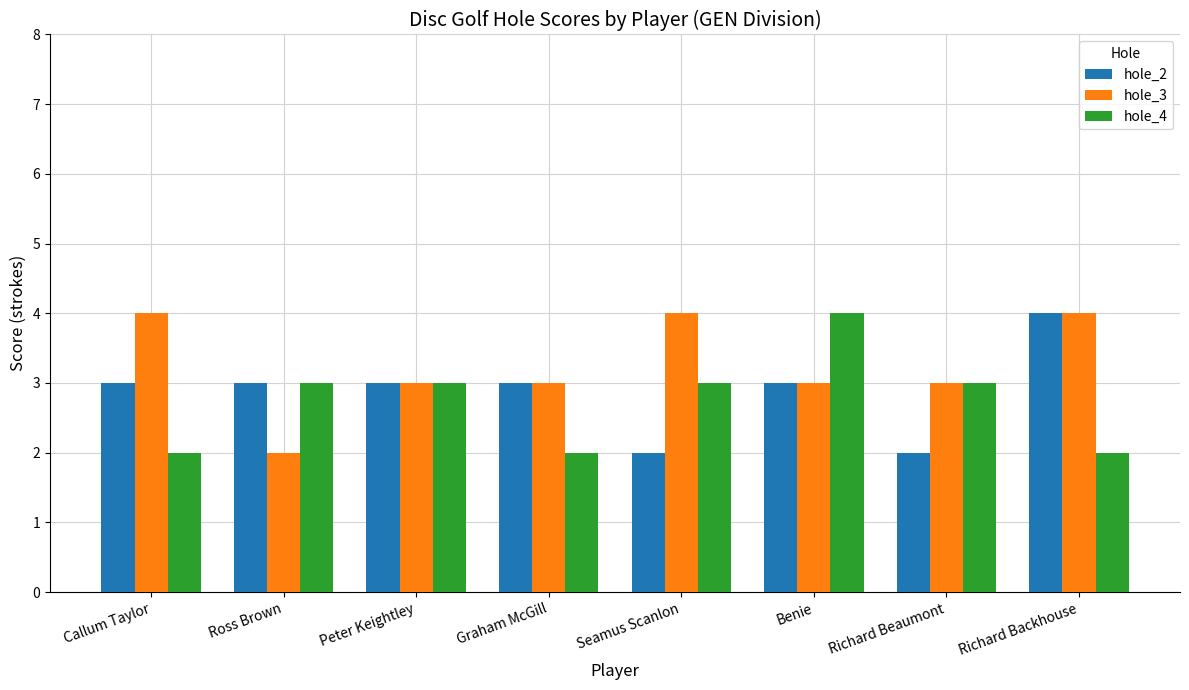

Are the bars horizontal?

No